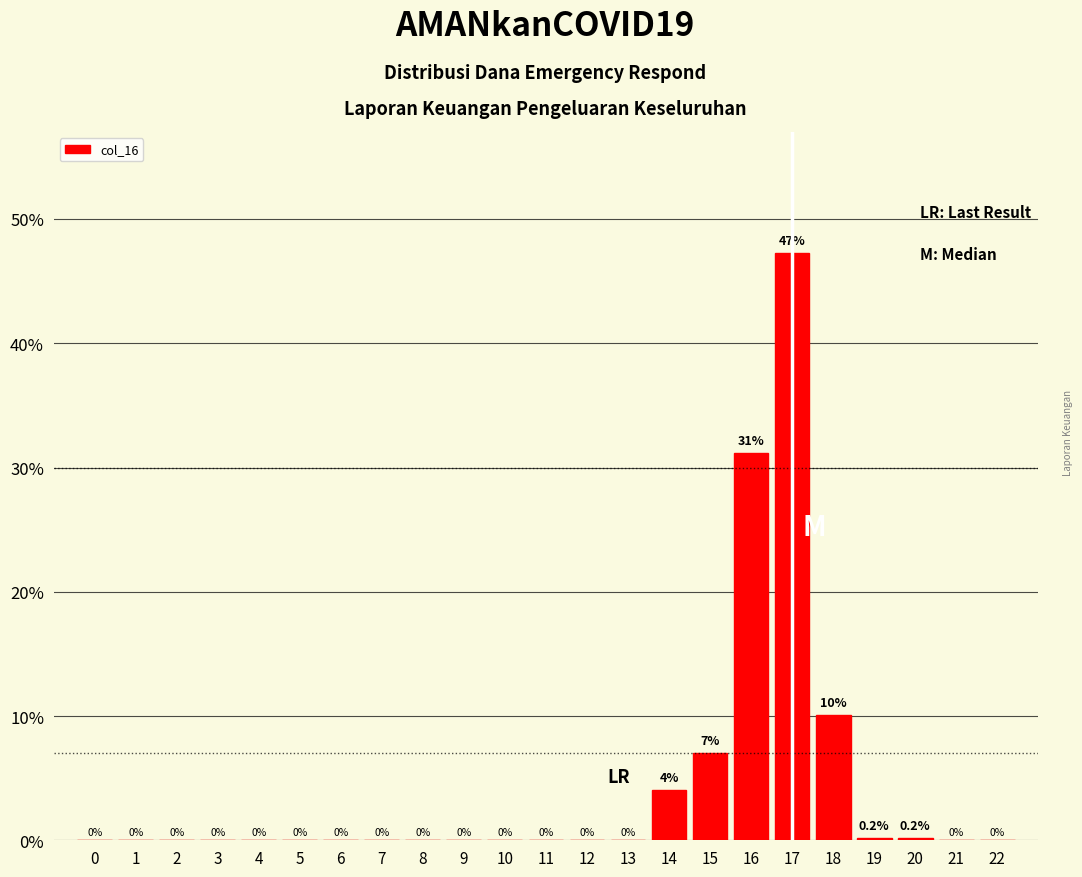

Reading left to right, list all the values displayed in this chart.

0=0.0	1=0.0	2=0.0	3=0.0	4=0.0	5=0.0	6=0.0	7=0.0	8=0.0	9=0.0	10=0.0	11=0.0	12=0.0	13=0.0	14=4.0	15=7.0	16=31.2	17=47.3	18=10.1	19=0.2	20=0.2	21=0.0	22=0.0